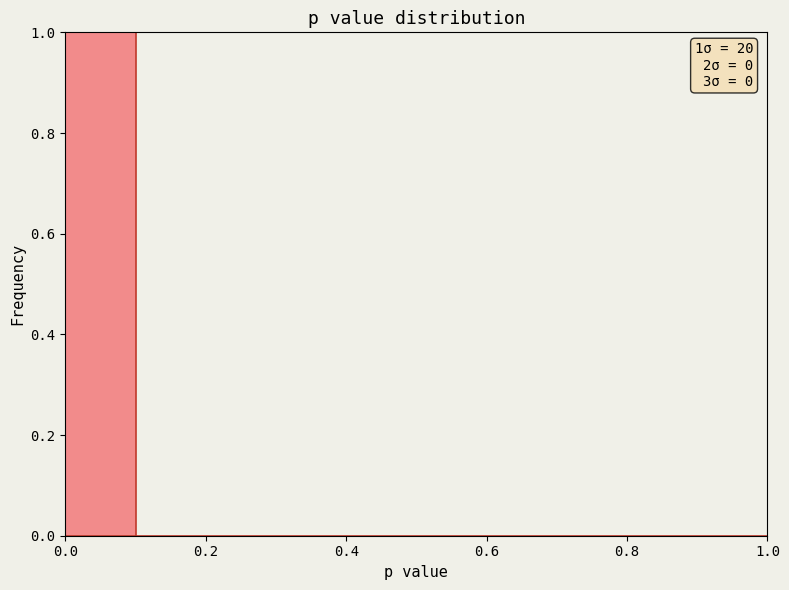

Which range on the x-axis has the tallest bar?

0.0 to 0.1